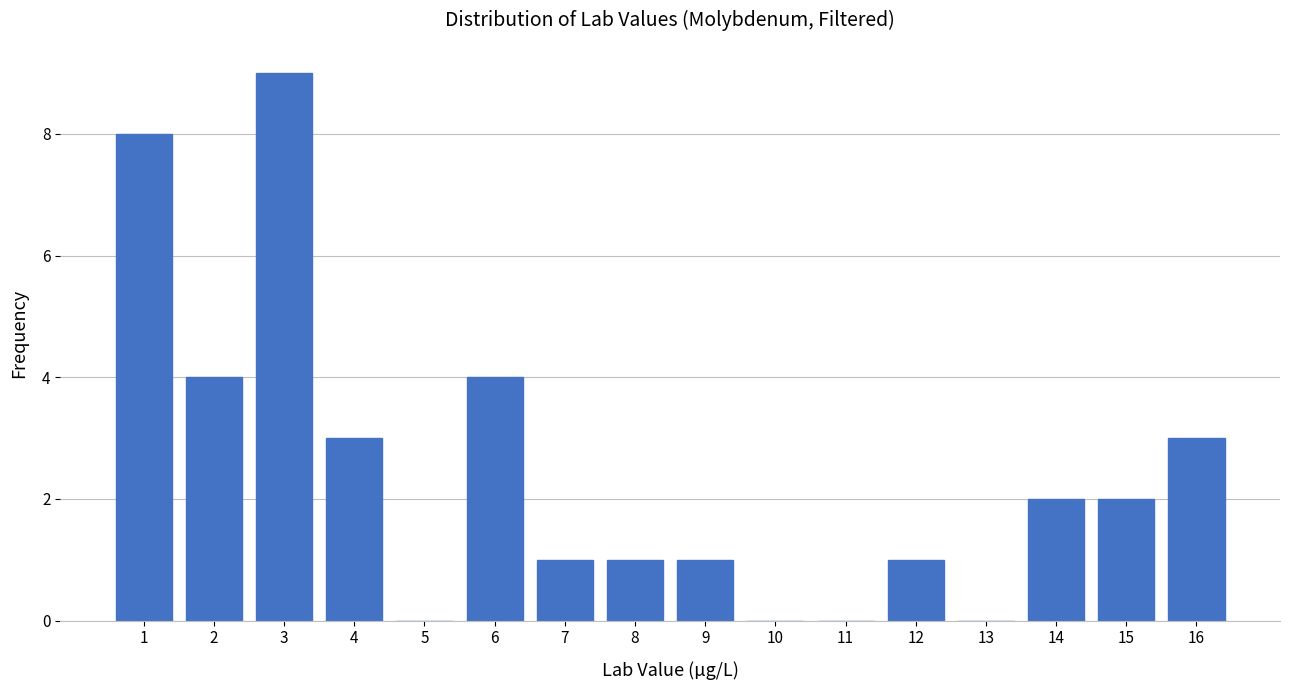

Over which range of the x-axis is the bar tallest?

2.5 to 3.5